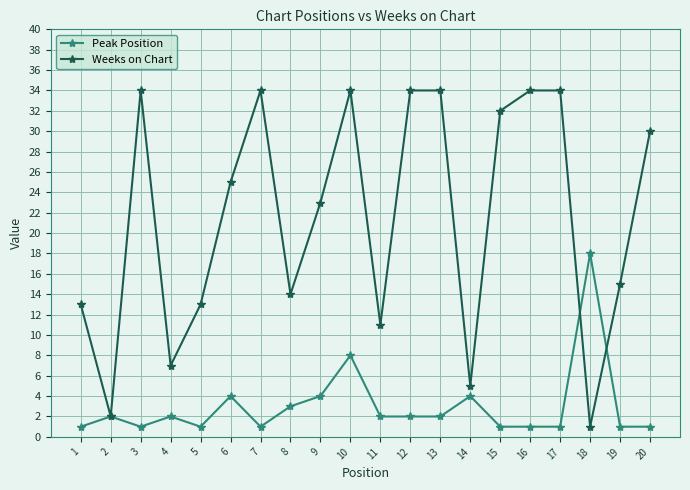

Which series has the largest range (max minus min)?

Weeks on Chart